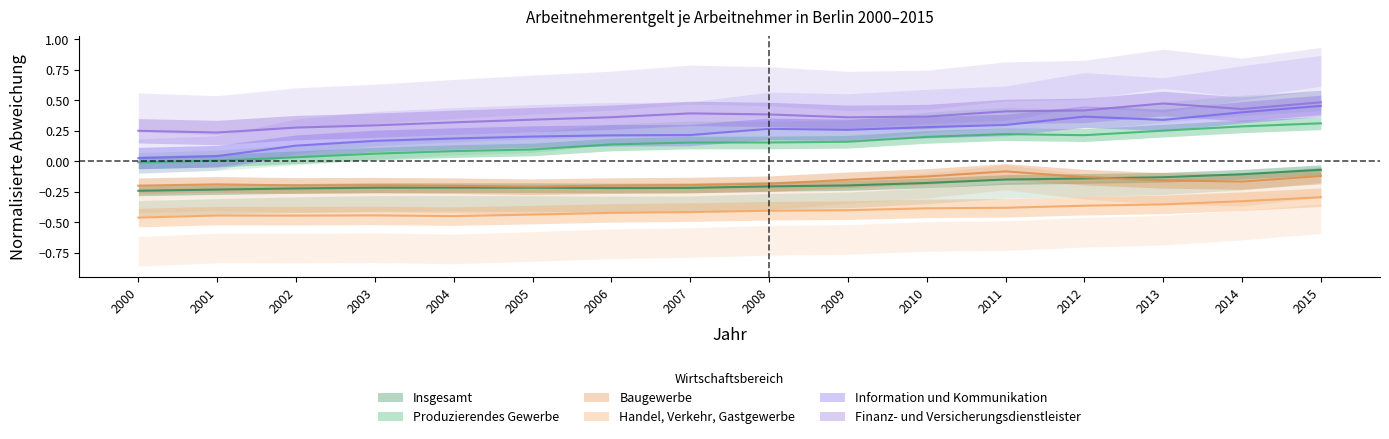

What is the approximate value of Produzierendes Gewerbe at 2003?

0.1